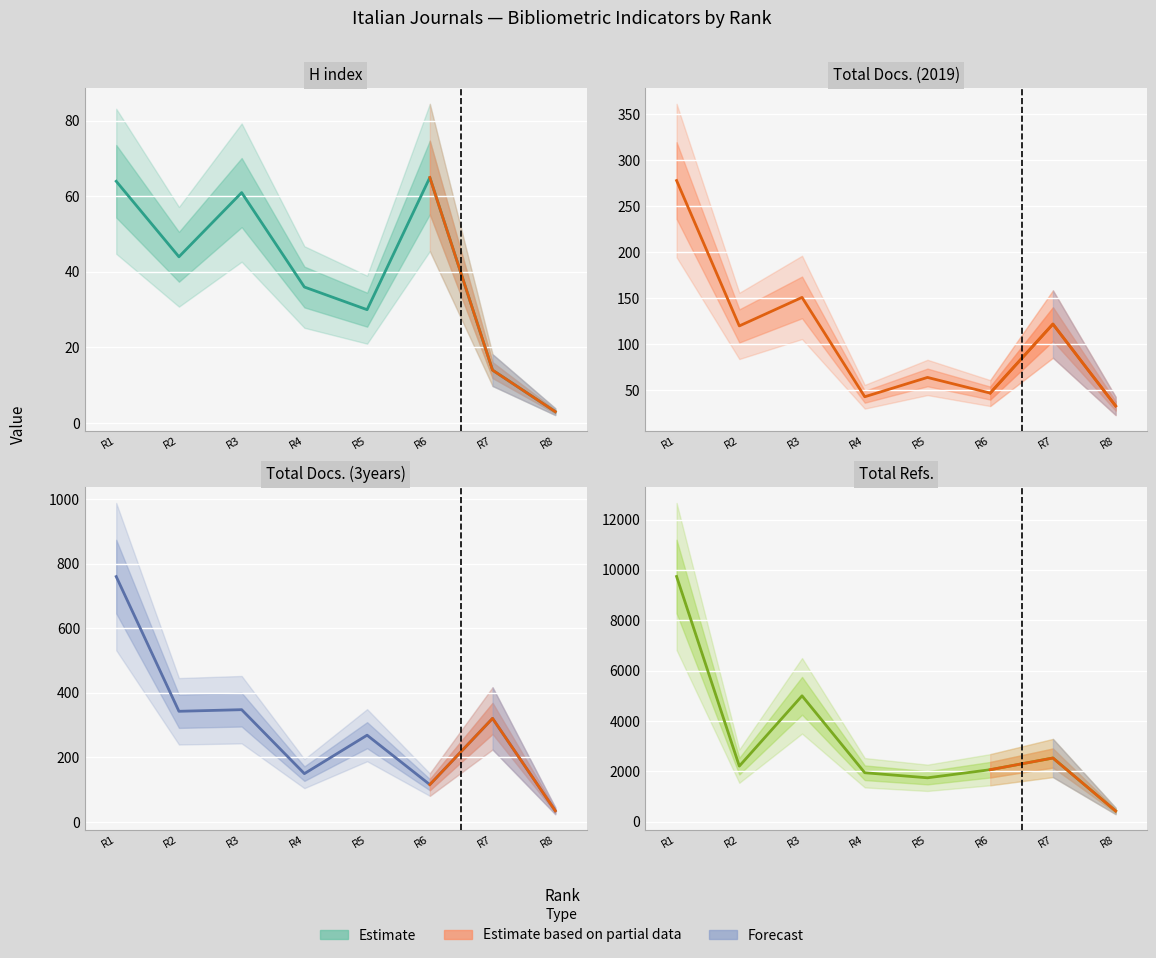

Read the H index value at R3, to the nearest 5.

60